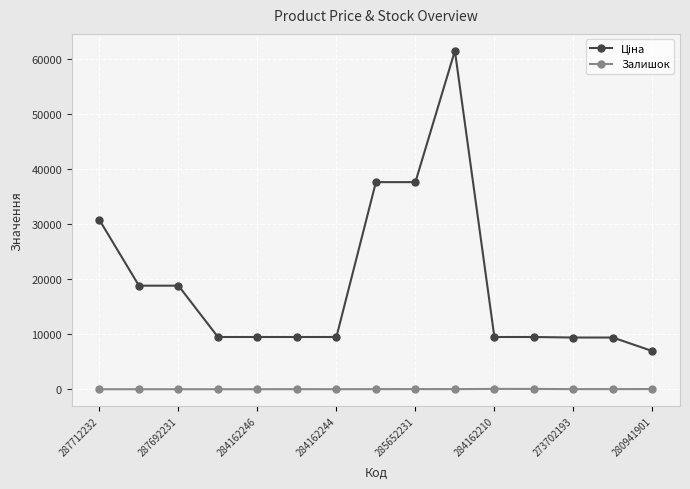

At how many categories does at least one series exceed 3867?

15